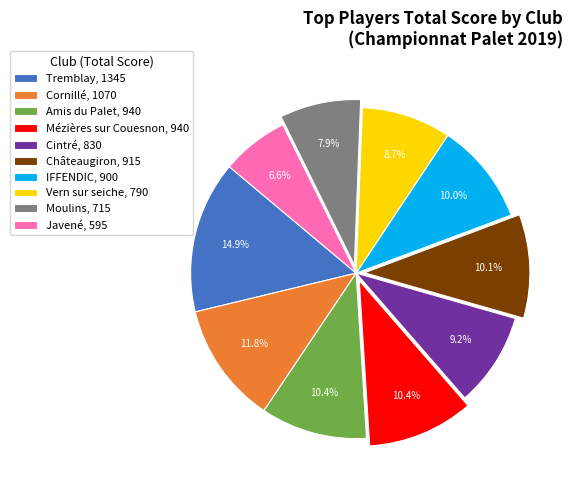

Does Moulins account for over 50% of the chart?

No